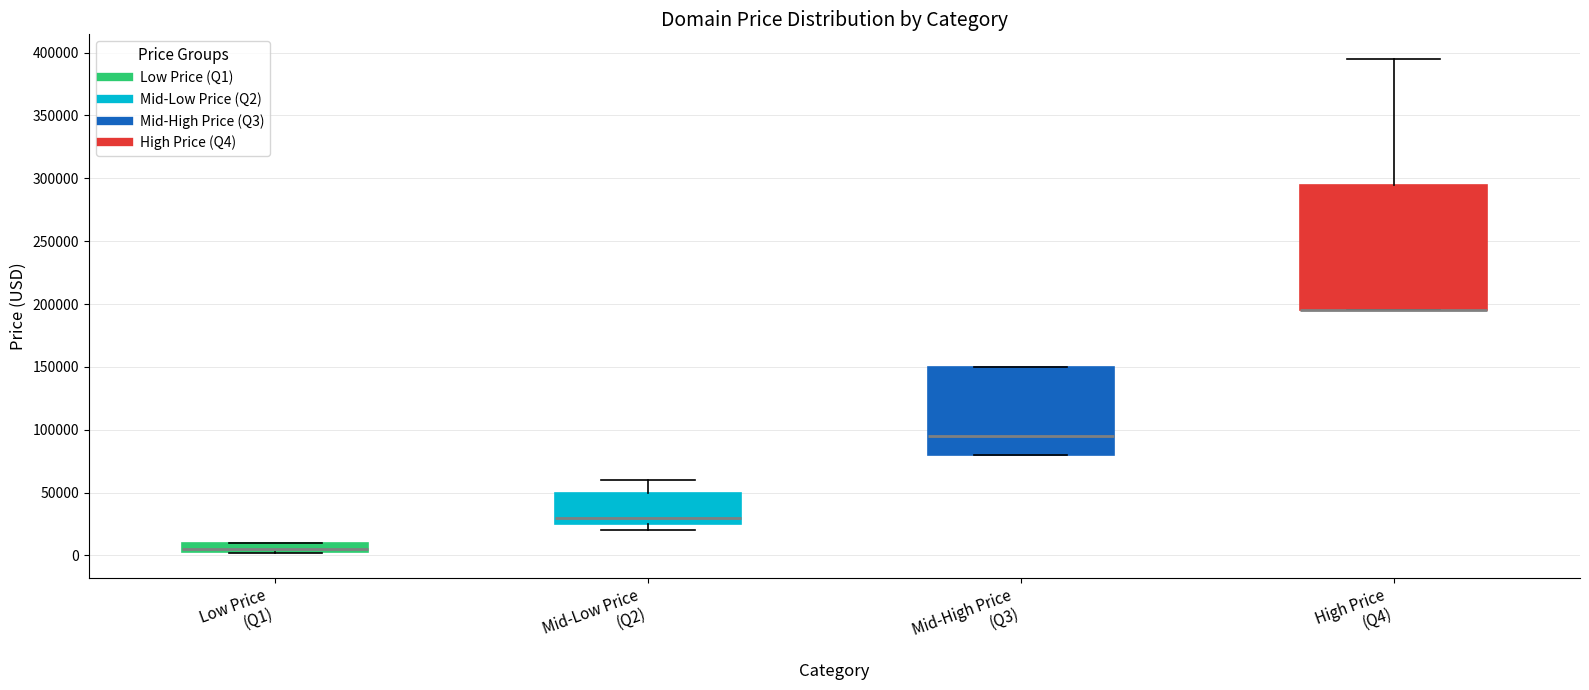

Comparing the boxes themselves (not the whiskers), which one is the tallest?

High Price (Q4)